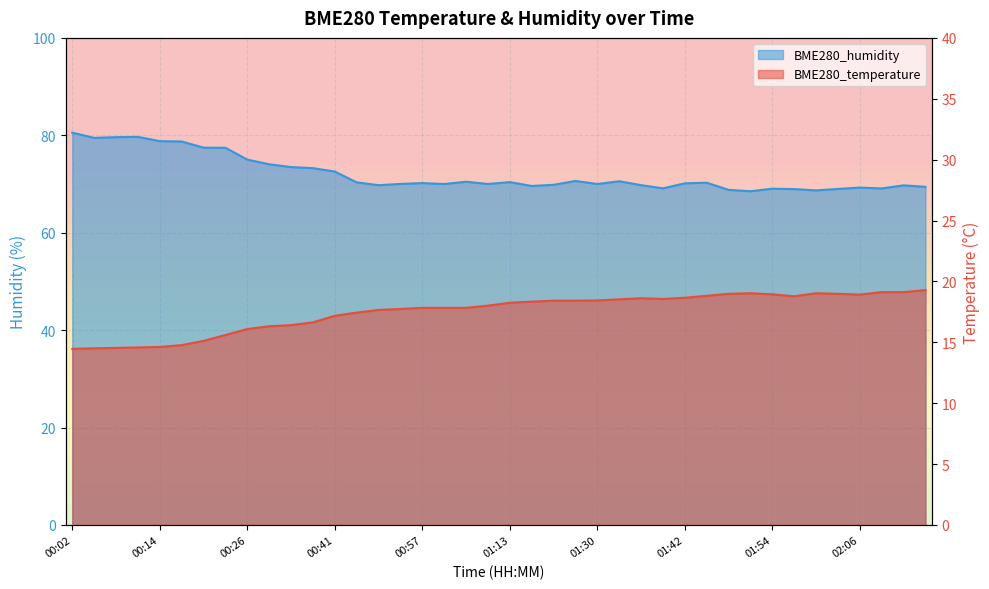

Reading right to left, transcribe all the data shown in this chart.

BME280_temperature: 02:15=19.3	02:12=19.1	02:09=19.1	02:06=18.9	02:03=19.0	02:00=19.0	01:57=18.8	01:54=18.9	01:51=19.0	01:48=19.0	01:45=18.8	01:42=18.7	01:40=18.6	01:34=18.6	01:31=18.5	01:30=18.4	01:25=18.4	01:19=18.4	01:16=18.3	01:13=18.2	01:06=18.0	01:03=17.8	01:00=17.8	00:57=17.8	00:54=17.7	00:51=17.7	00:48=17.4	00:41=17.2	00:35=16.6	00:32=16.4	00:29=16.3	00:26=16.1	00:23=15.6	00:20=15.1	00:17=14.8	00:14=14.6	00:11=14.6	00:08=14.5	00:05=14.5	00:02=14.5
BME280_humidity: 02:15=69.4	02:12=69.7	02:09=69.1	02:06=69.3	02:03=69.0	02:00=68.7	01:57=69.0	01:54=69.0	01:51=68.5	01:48=68.8	01:45=70.3	01:42=70.1	01:40=69.1	01:34=69.8	01:31=70.6	01:30=70.0	01:25=70.6	01:19=69.8	01:16=69.6	01:13=70.4	01:06=70.0	01:03=70.5	01:00=70.0	00:57=70.2	00:54=70.0	00:51=69.8	00:48=70.3	00:41=72.6	00:35=73.3	00:32=73.5	00:29=74.0	00:26=75.0	00:23=77.4	00:20=77.5	00:17=78.7	00:14=78.8	00:11=79.7	00:08=79.6	00:05=79.5	00:02=80.5